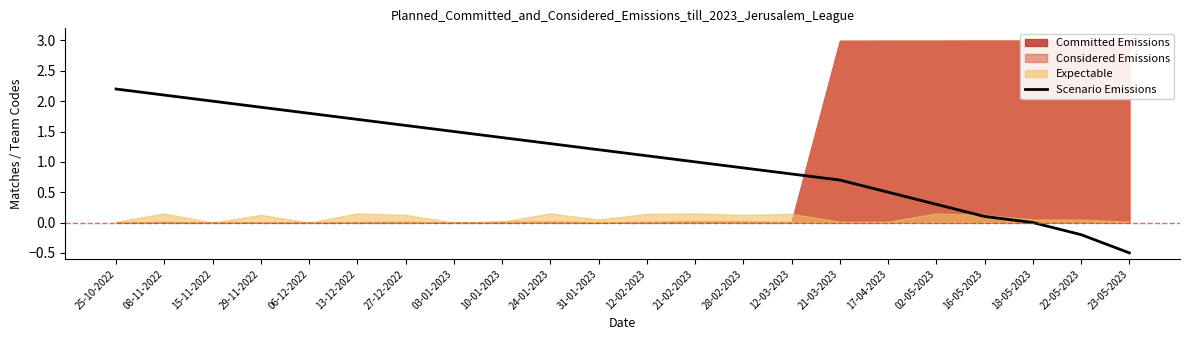

What is the sum of all values?

23.4